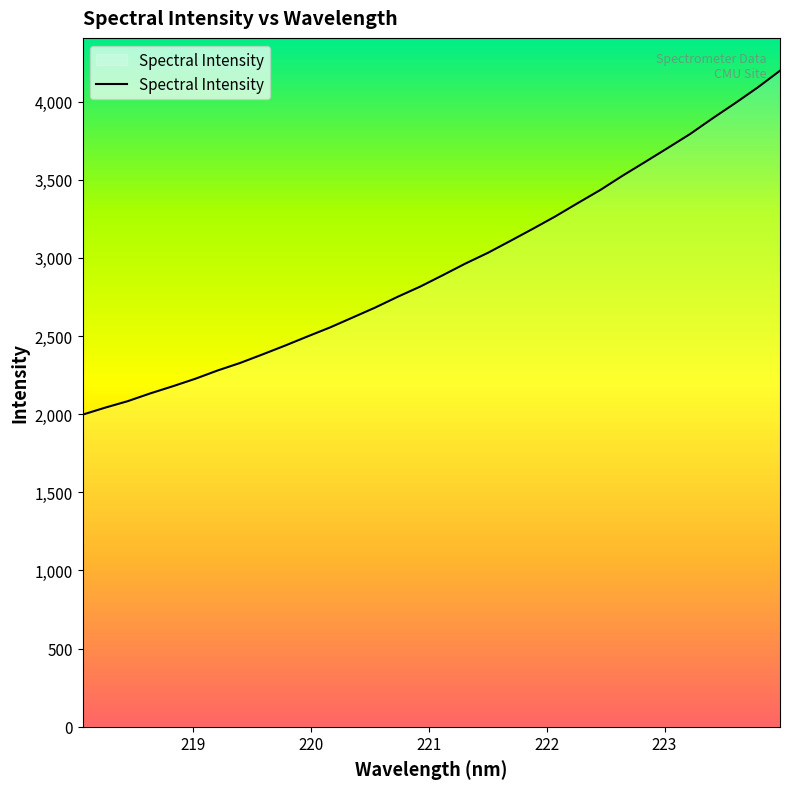

What is the minimum value shown in the chart?

1996.9